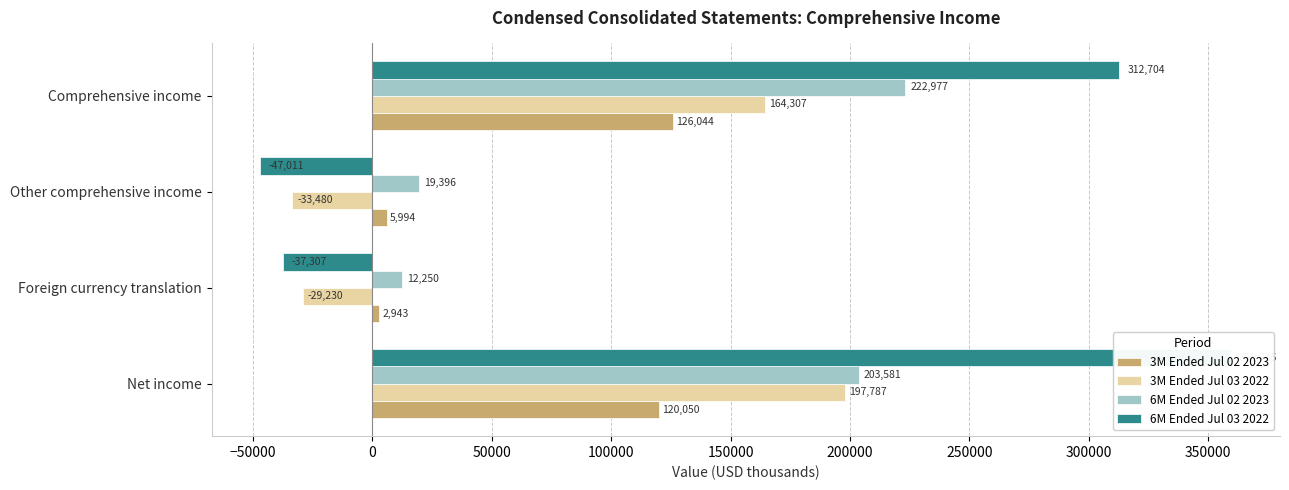

How many bars are there in total?

16